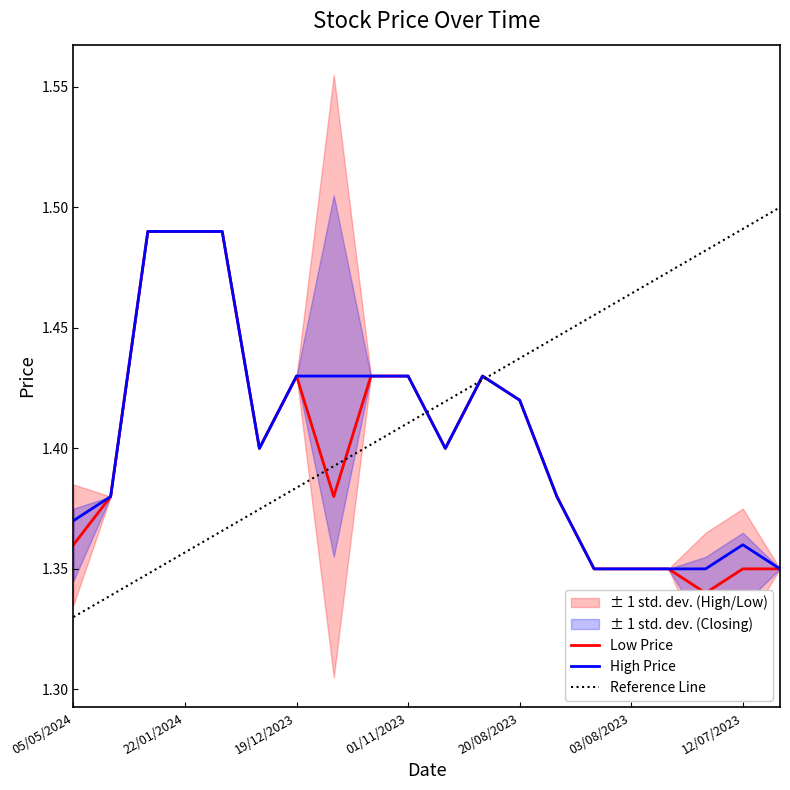

True or false: Low Price and High Price intersect in this chart.

False